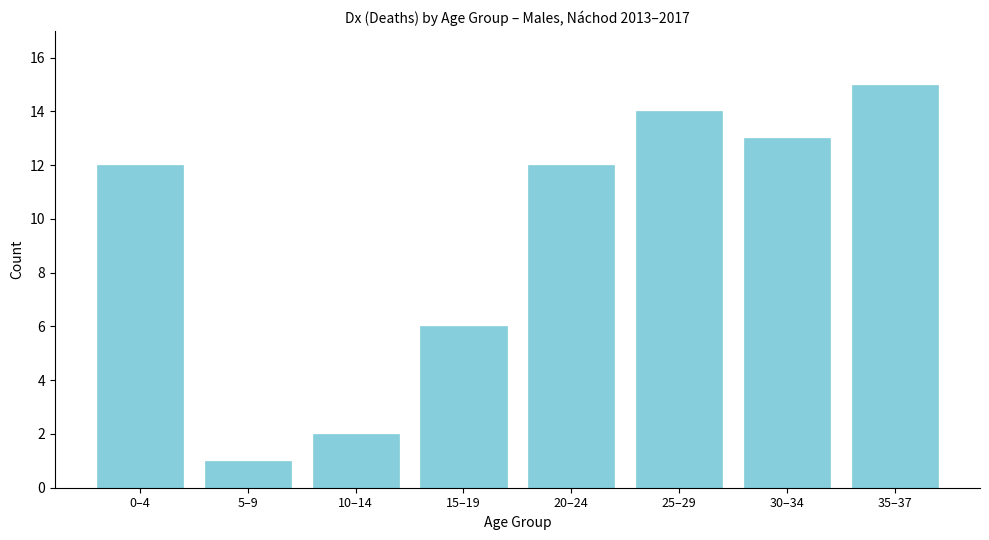

Reading left to right, list all the values displayed in this chart.

12	1	2	6	12	14	13	15